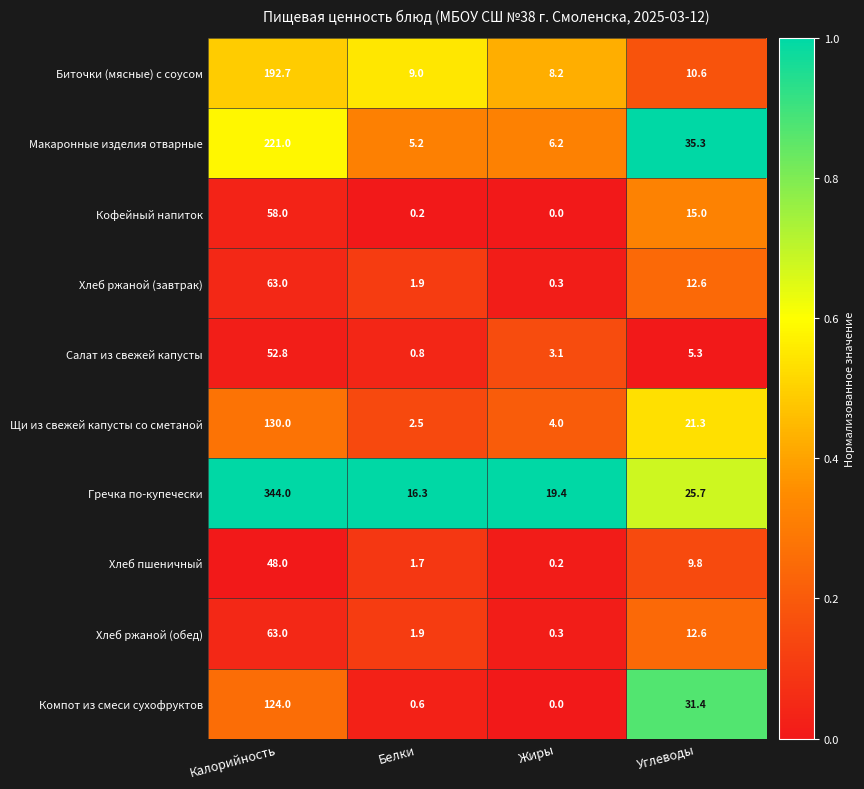

Between Калорийность and Жиры, which series saw the biggest shift?

Гречка по-купечески